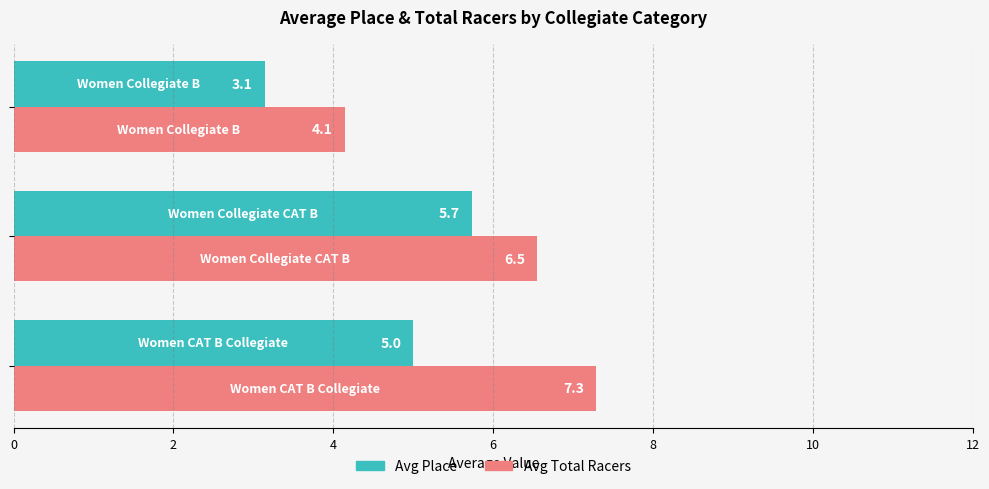

List the series in order of their overall mean, highest first.

Avg Total Racers, Avg Place